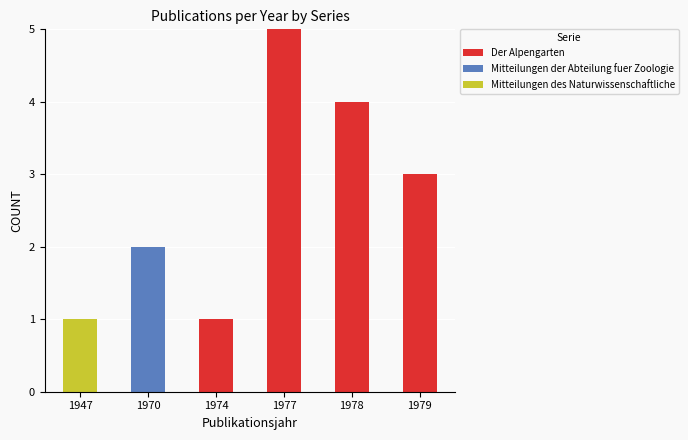

How many data points does each series have?

6